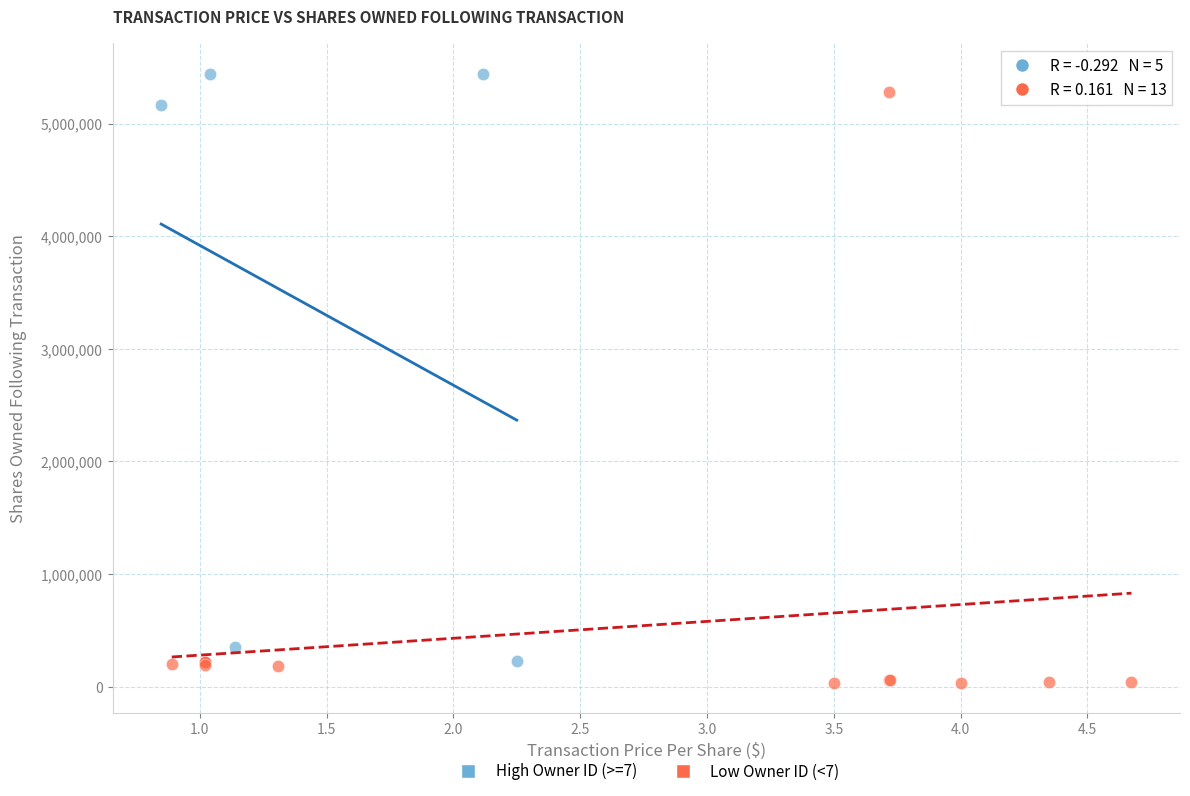

Which series reaches the minimum Y coordinate?

Low Owner ID (<7)